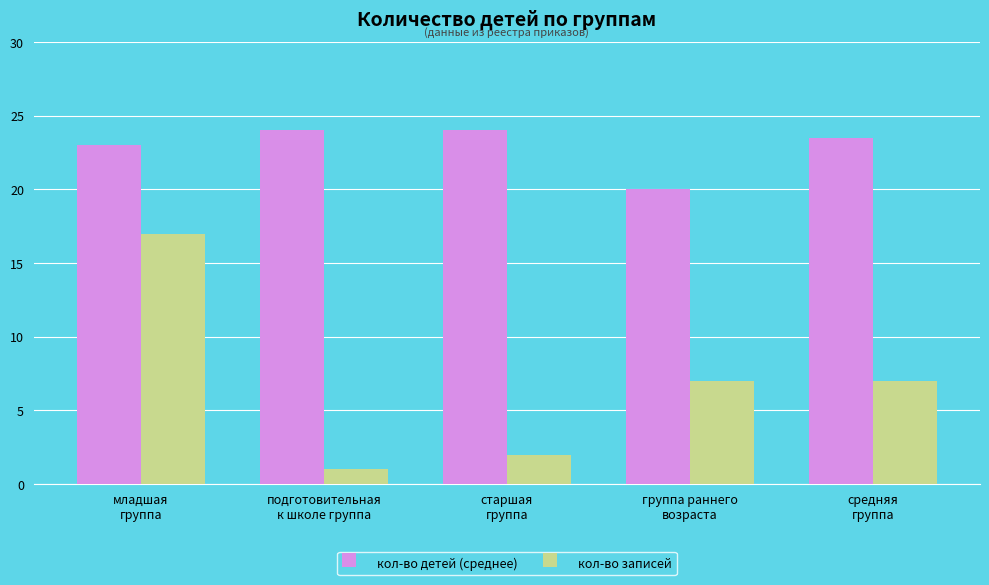

Which series changed the most between старшая
группа and группа раннего
возраста?

кол-во записей